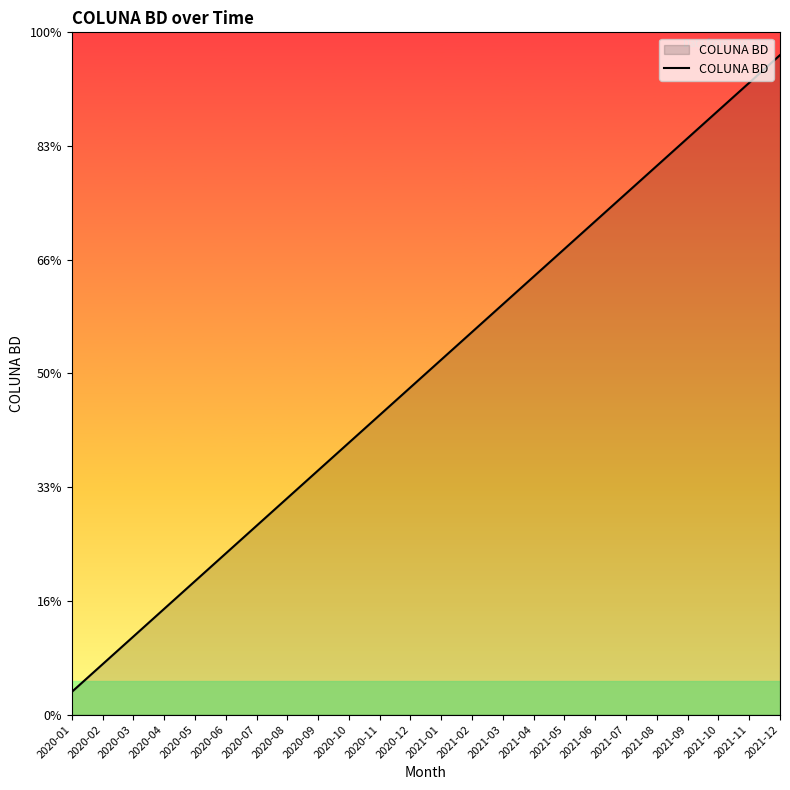

Does the chart display data point markers on the line(s)?

No